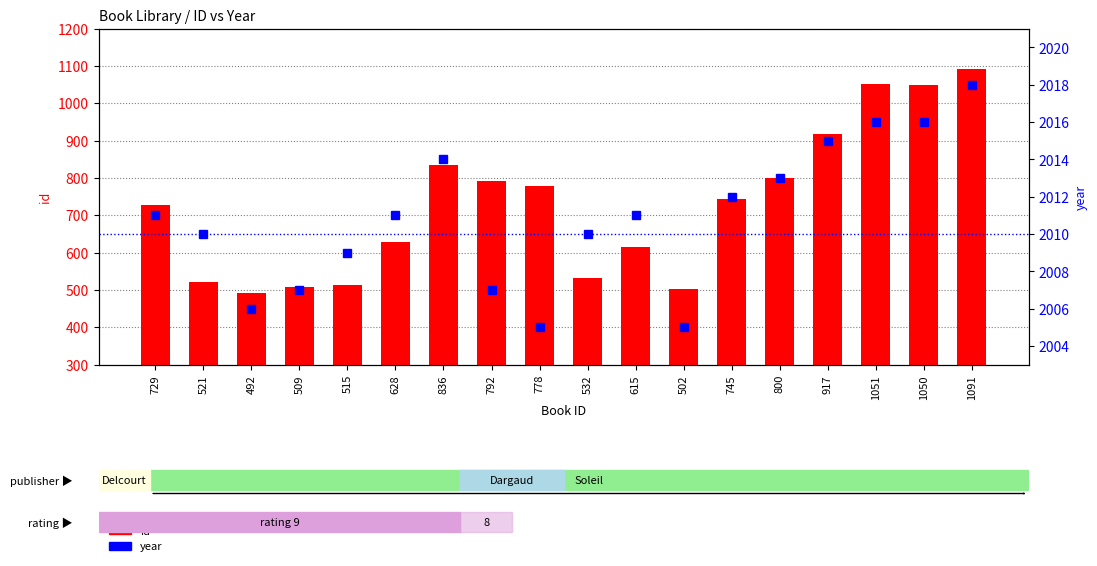

At which category is the sum across all series the highest?

1091